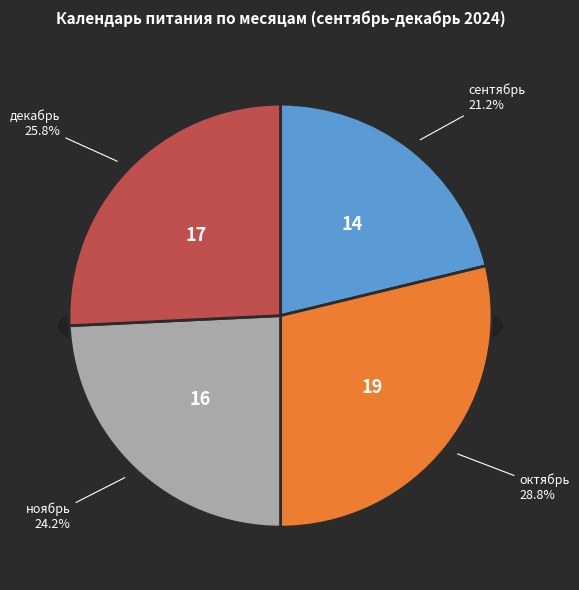

Between октябрь and декабрь, which is larger?

октябрь